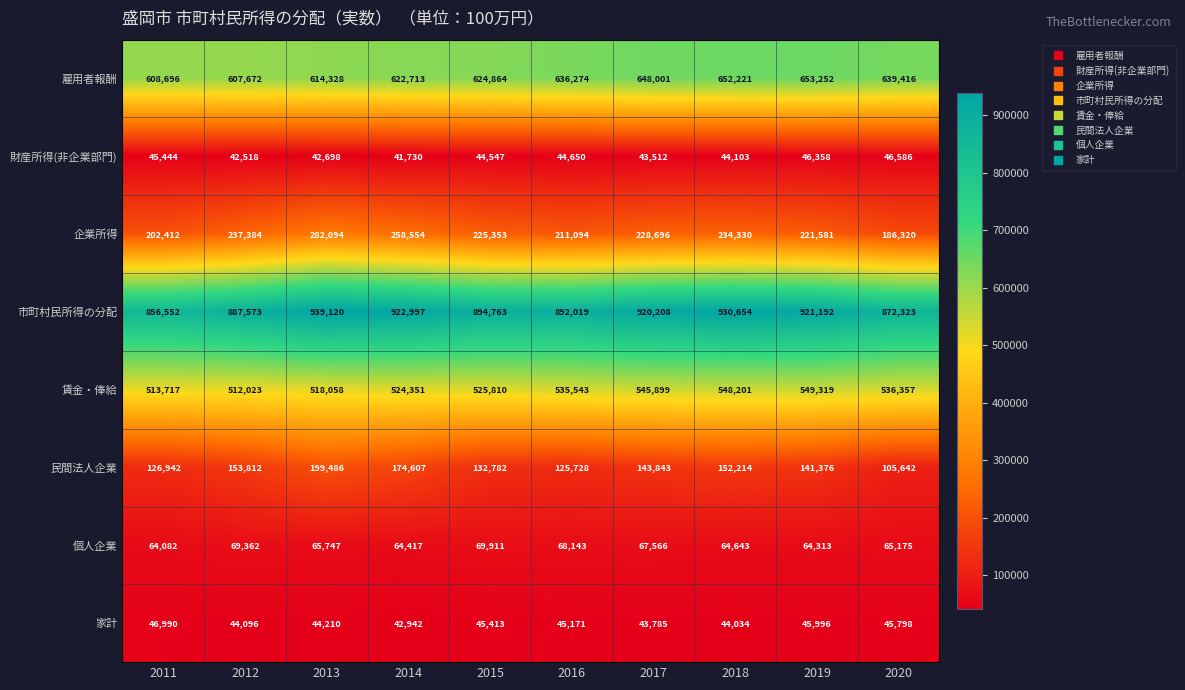

True or false: 個人企業 has a value of 31568 at 2020.

False